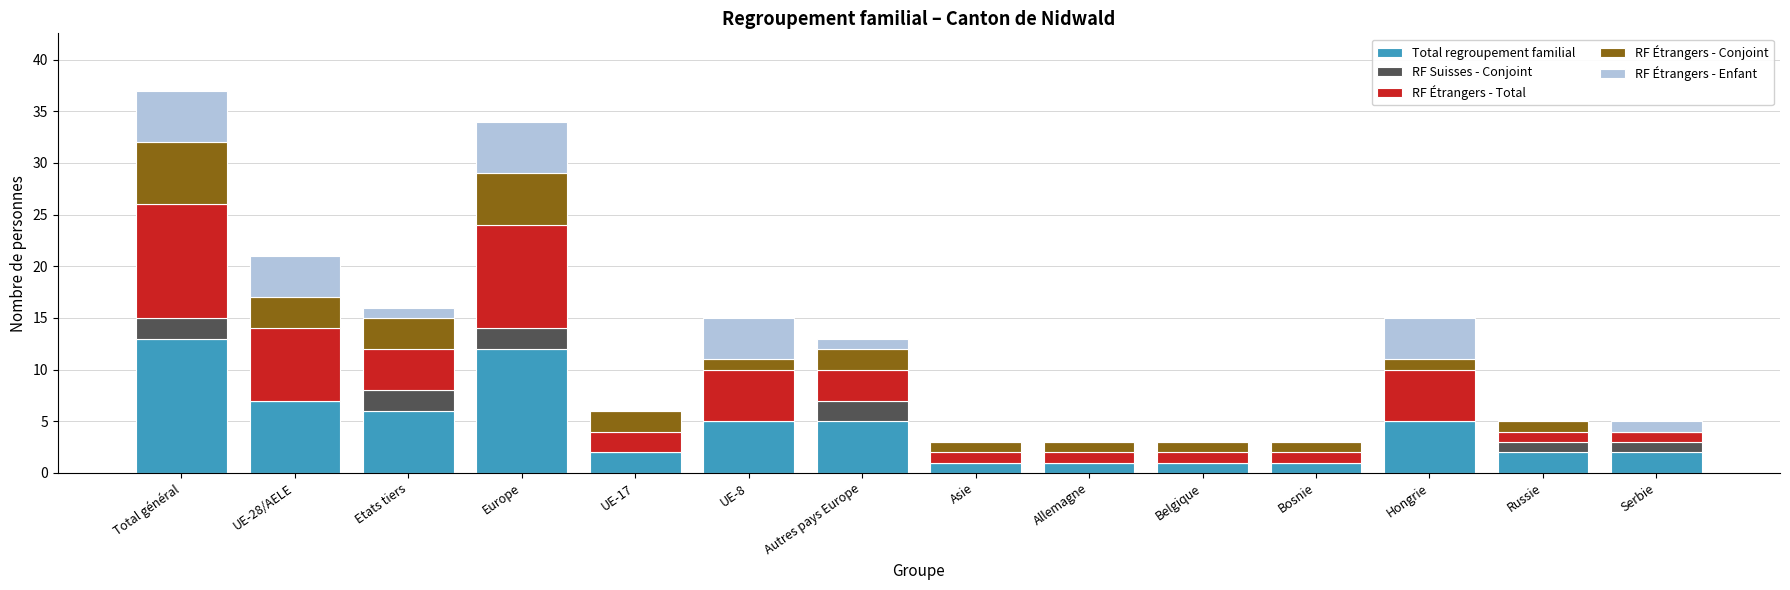

How many series are shown in this chart?

5